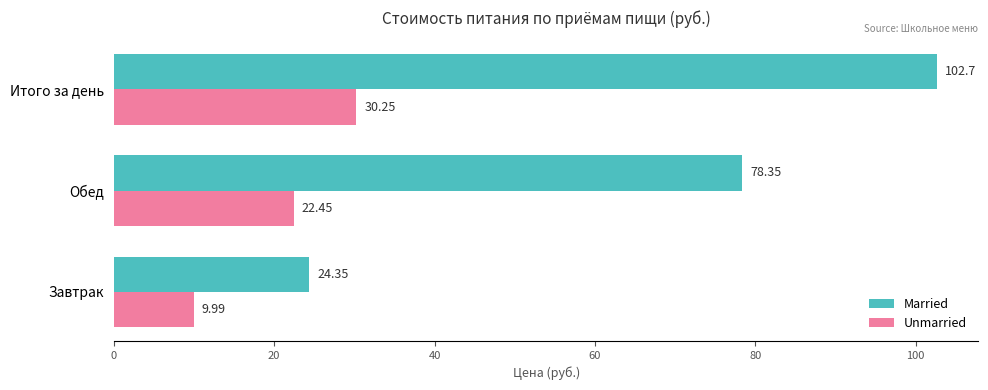

What is the average value of the Unmarried series?

20.9